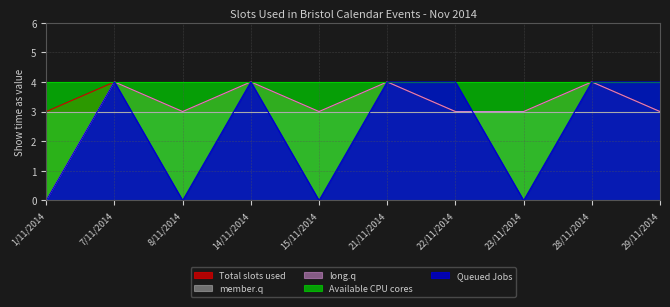

The value of Queued Jobs at 7/11/2014 is 4. True or false?

True